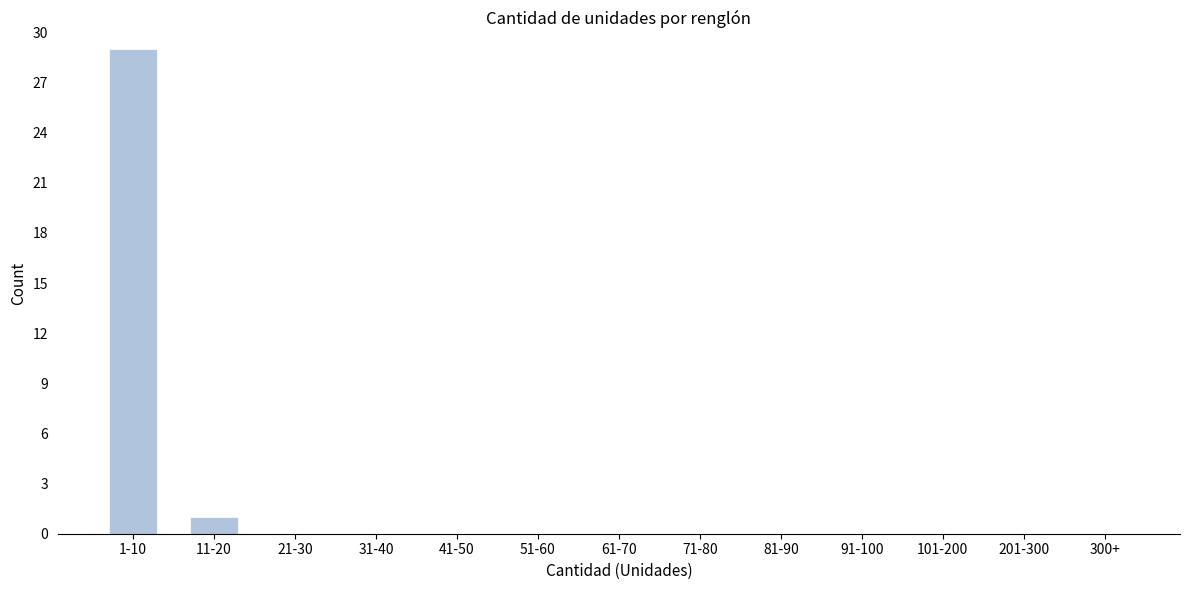

Reading right to left, what are all the values shown in this chart?

300+=0	201-300=0	101-200=0	91-100=0	81-90=0	71-80=0	61-70=0	51-60=0	41-50=0	31-40=0	21-30=0	11-20=1	1-10=29